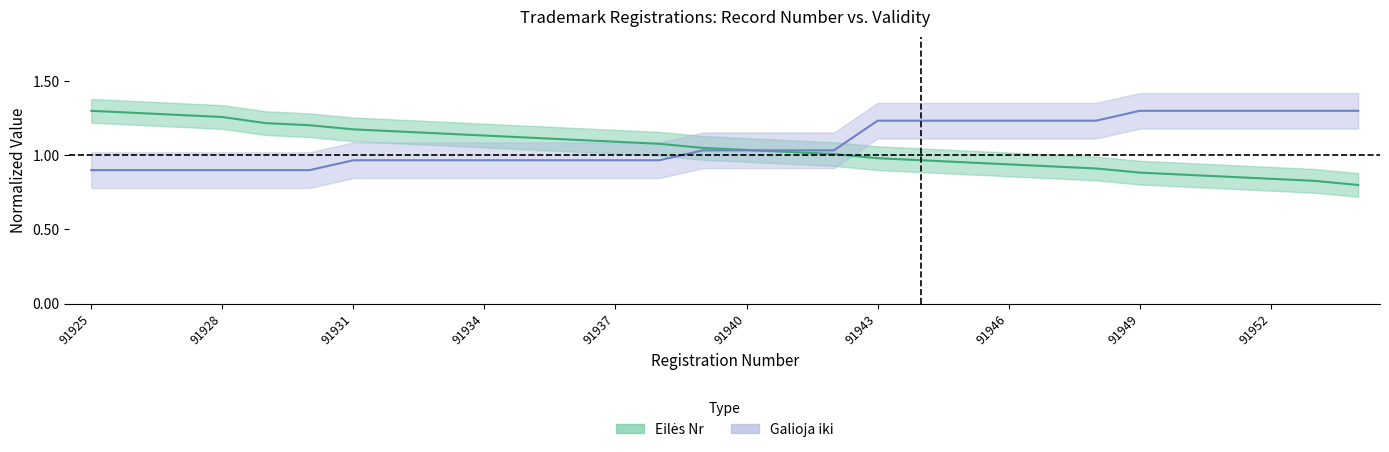

The Eilės Nr series shows 0.2 at 91934. True or false?

False